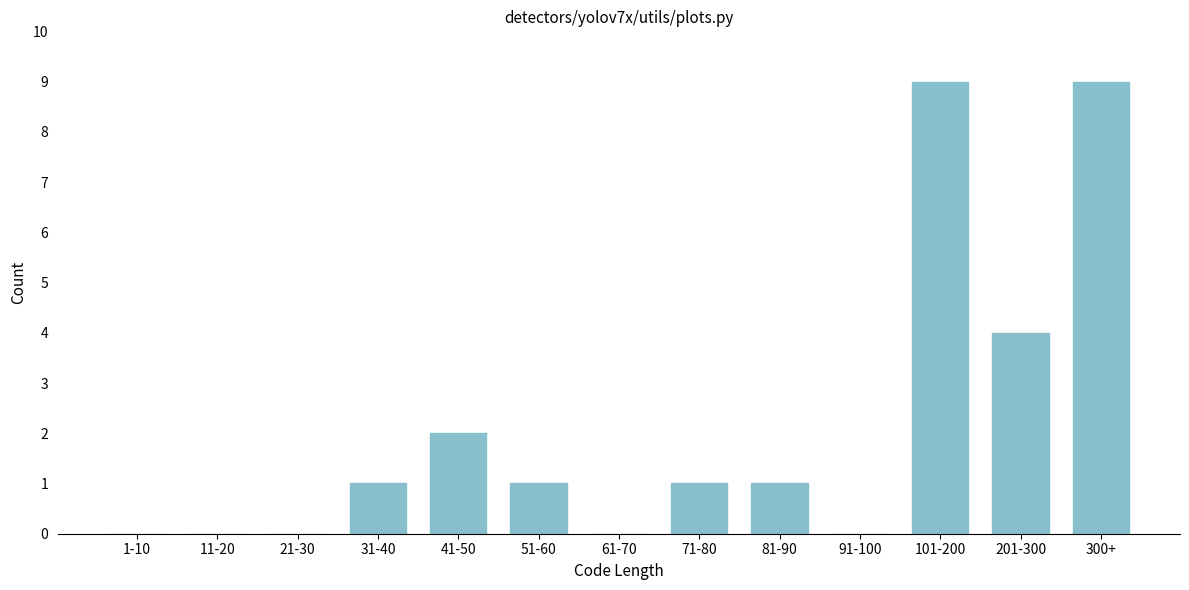

Reading left to right, extract all data points from this chart.

1-10=0	11-20=0	21-30=0	31-40=1	41-50=2	51-60=1	61-70=0	71-80=1	81-90=1	91-100=0	101-200=9	201-300=4	300+=9